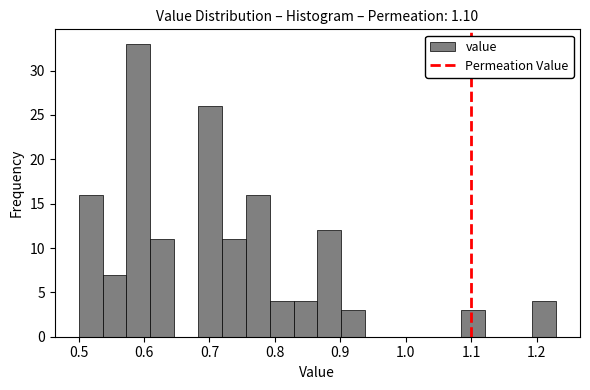

Read against the x-axis, roughly where is the centre of the tallest bar?

0.59